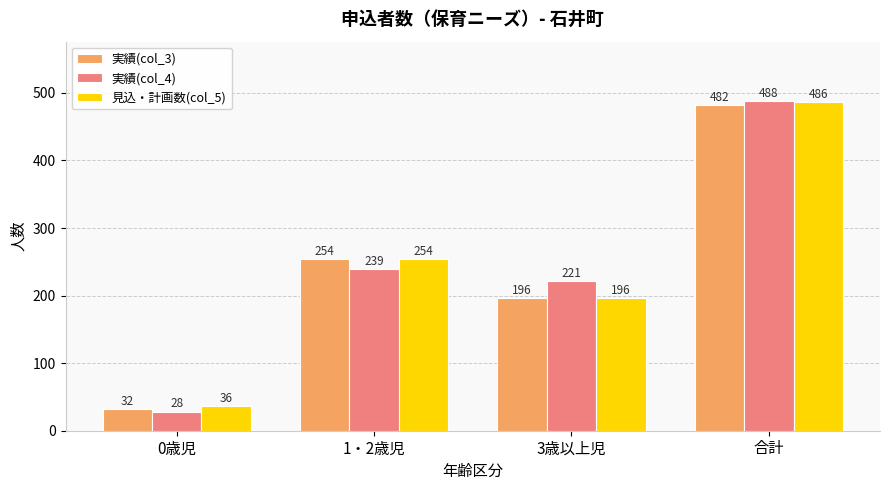

Is it true that 実績(col_4) equals 28 at 0歳児?

True